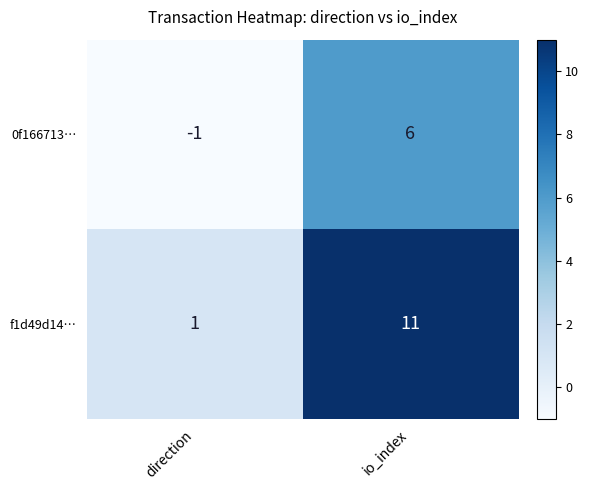

Where is 0f166713… nearest to the value 2?

direction